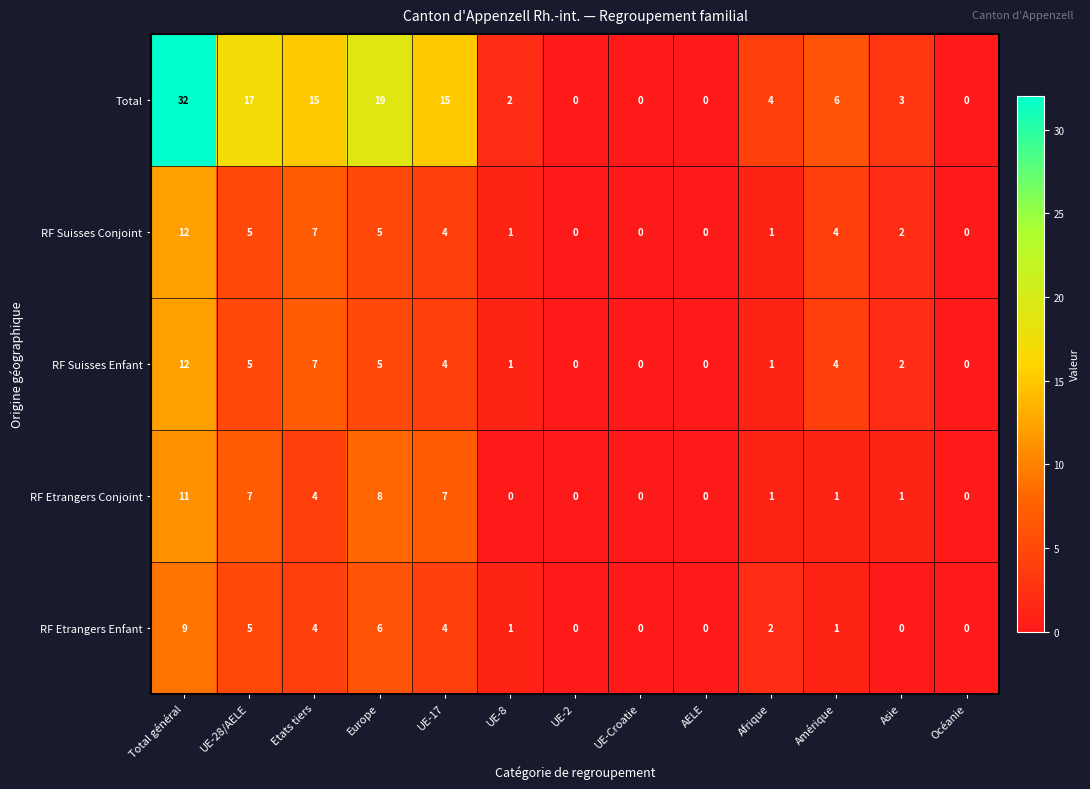

True or false: RF Suisses Conjoint has a value of 0 at Océanie.

True